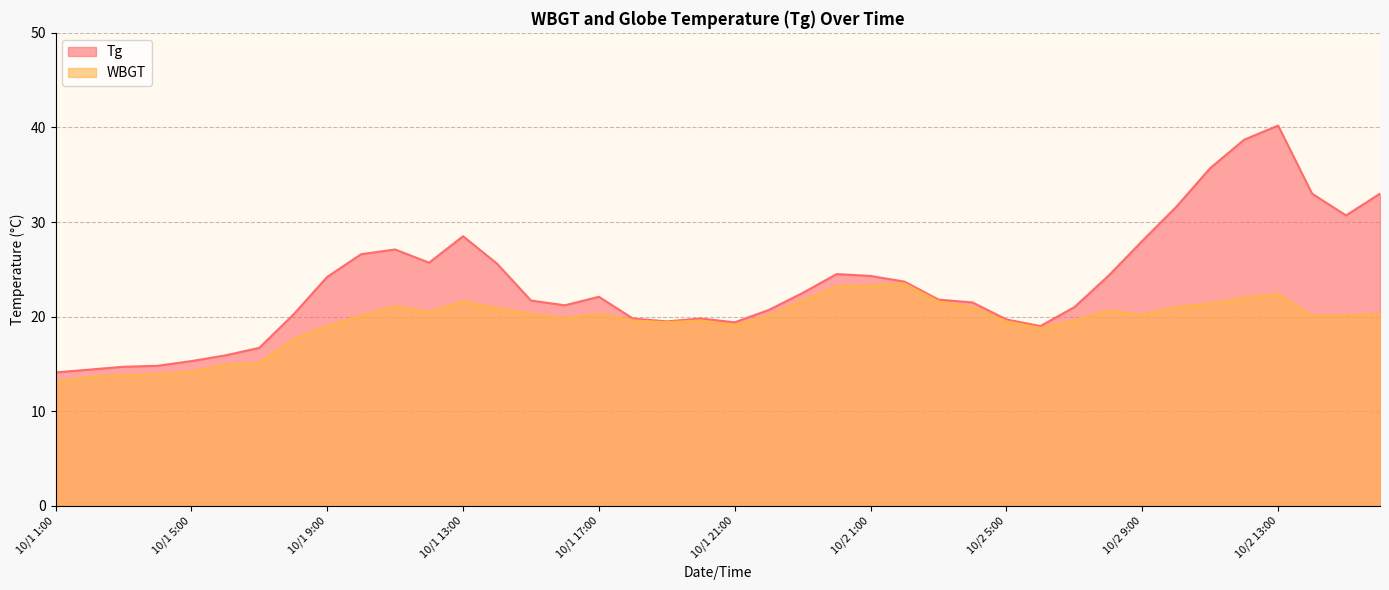

True or false: WBGT and Tg cross at least once.

False